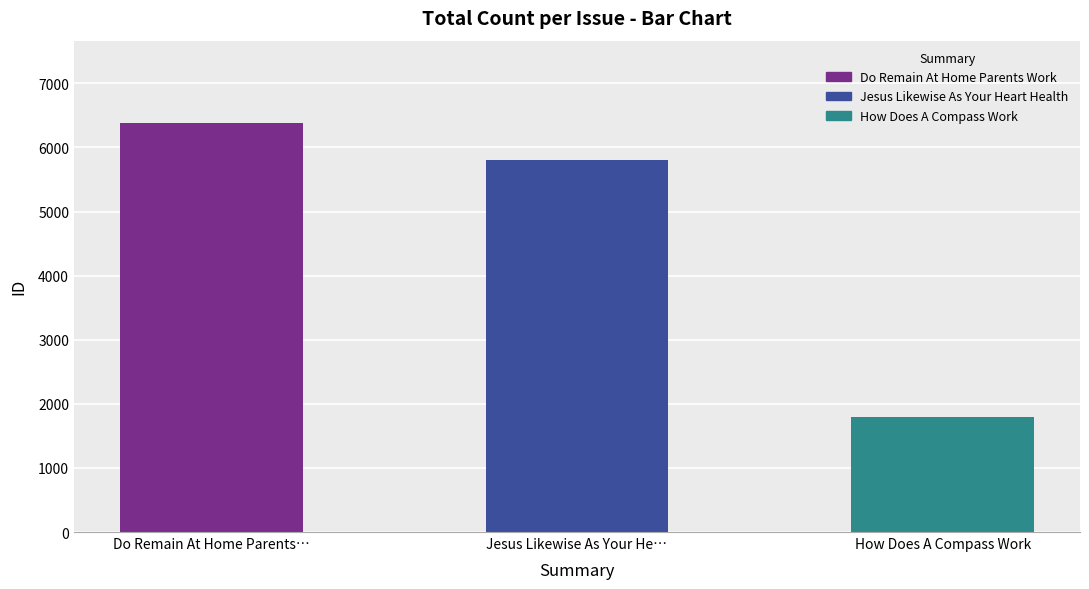

Reading right to left, extract all data points from this chart.

1792	5798	6389